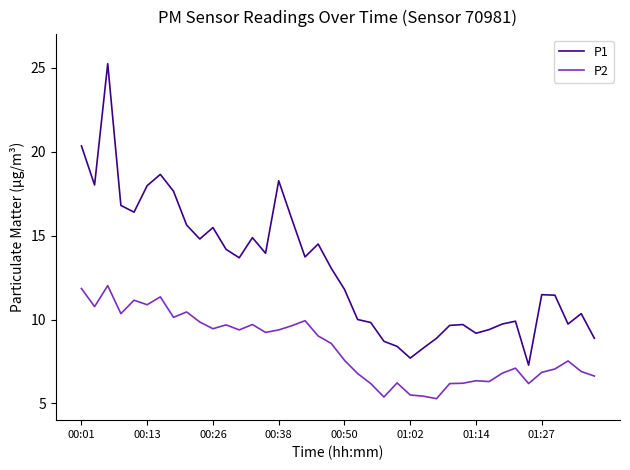

At how many categories does at least one series exceed 23?

1